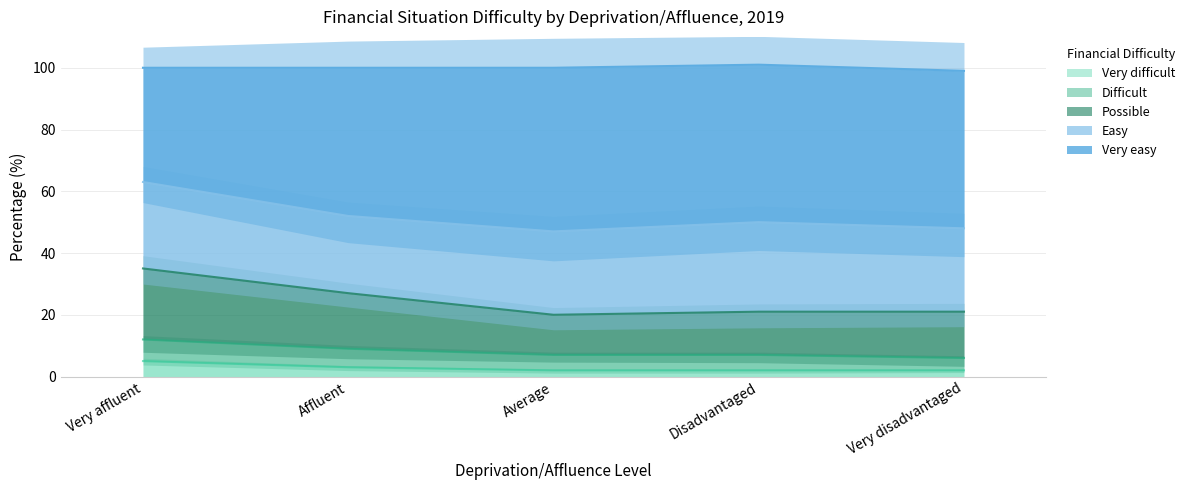

What is the maximum value for Very difficult?

5